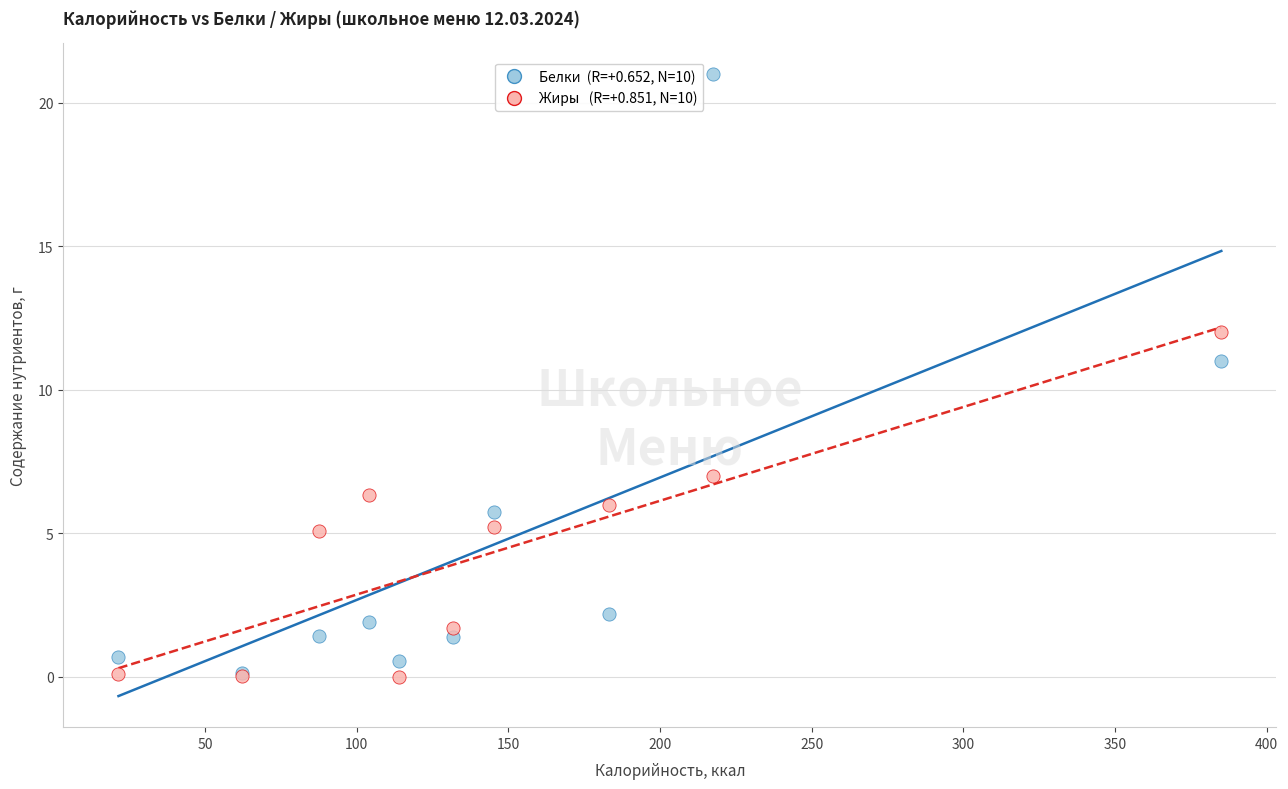

Across all series, what Y value is closest to 10?

11.0